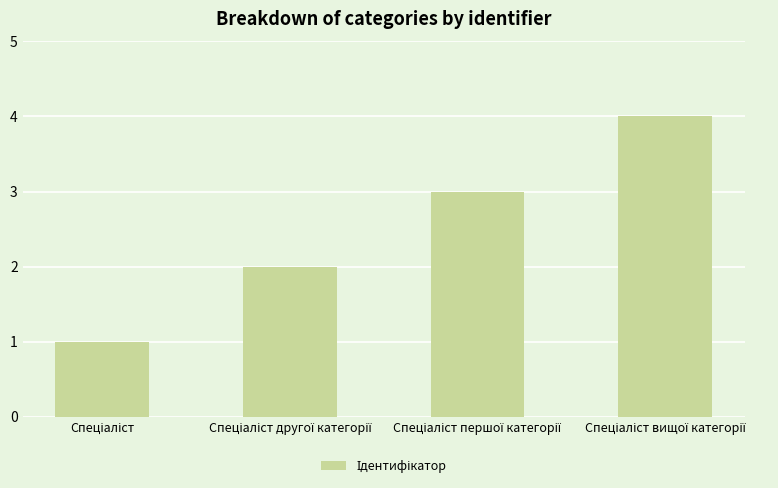

What is the value of the 3rd bar from the left?

3